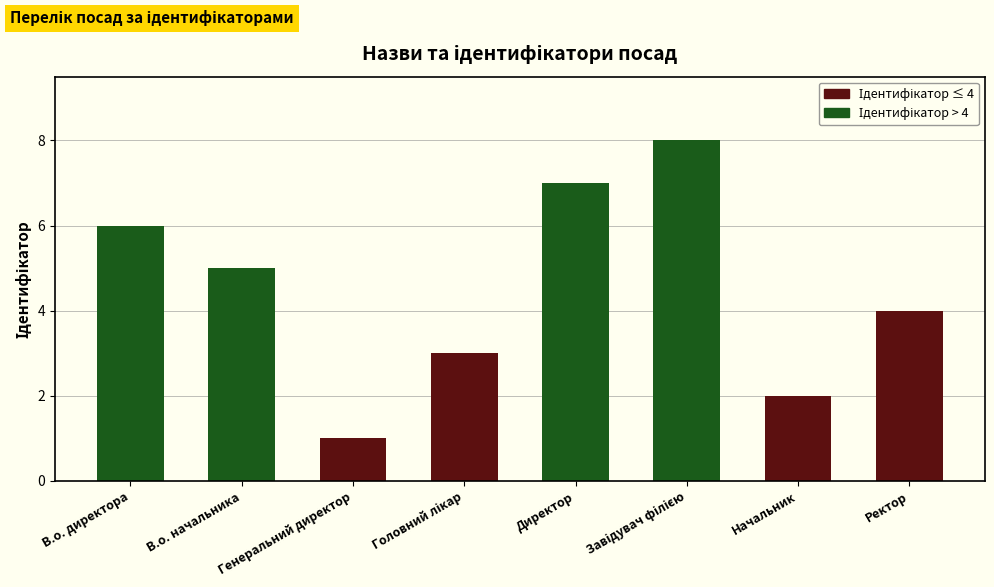

What is the label of the 1st bar from the right?

Ректор